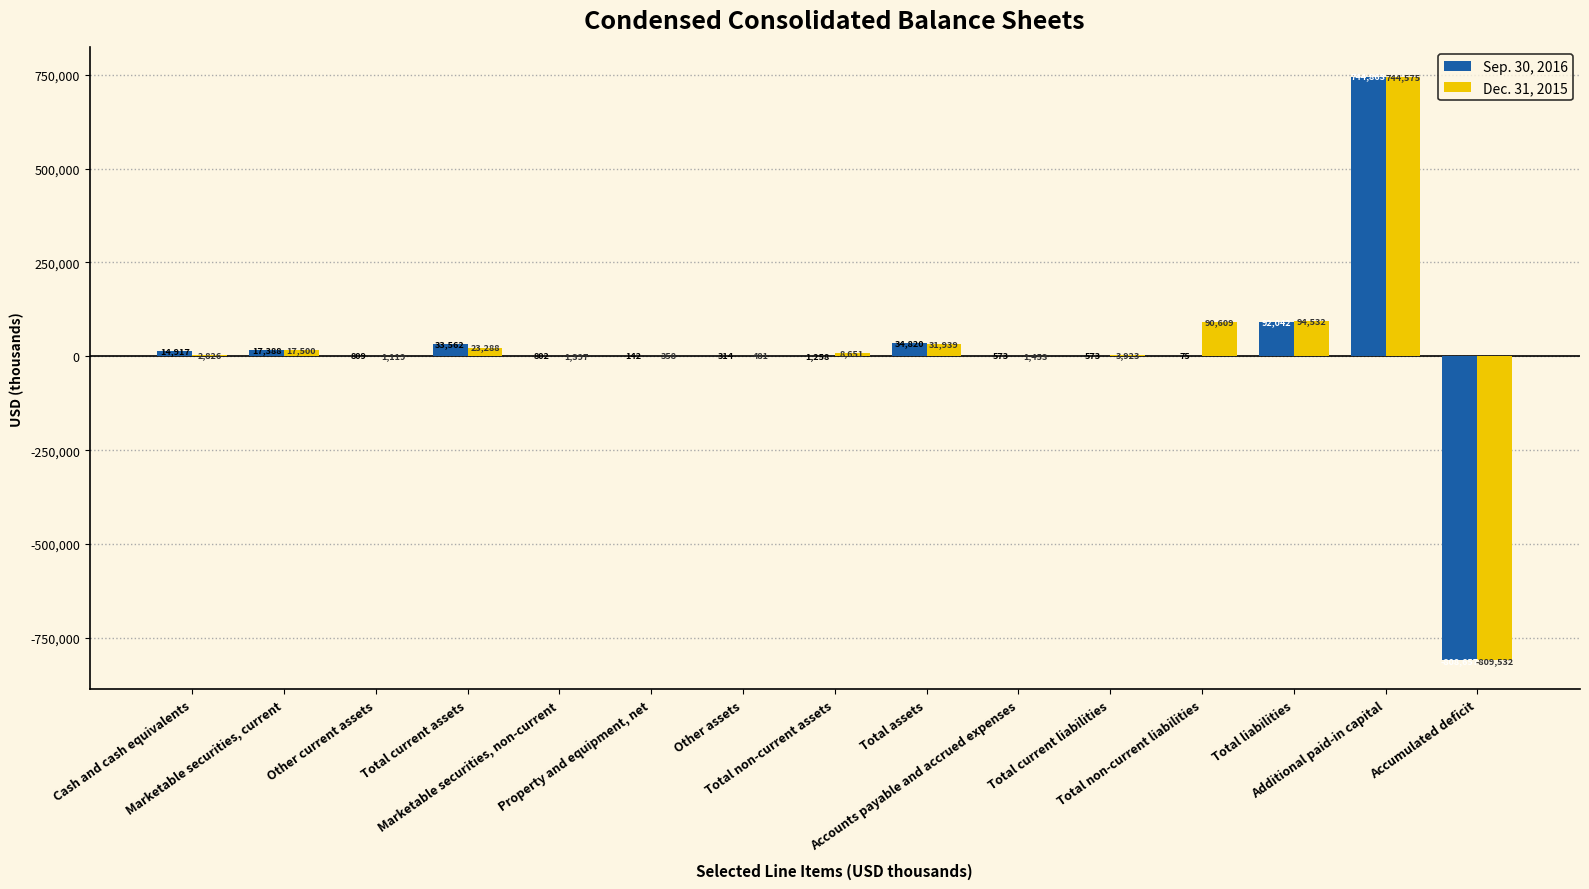

Between Total current liabilities and Total liabilities, which series saw the biggest shift?

Sep. 30, 2016